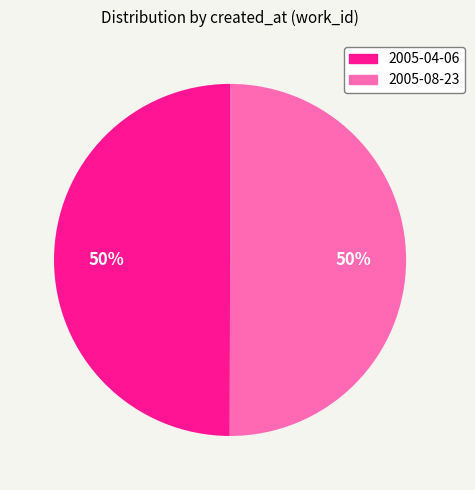

Approximately how many times larger is the value at 2005-08-23 compared to 2005-04-06?

1.0